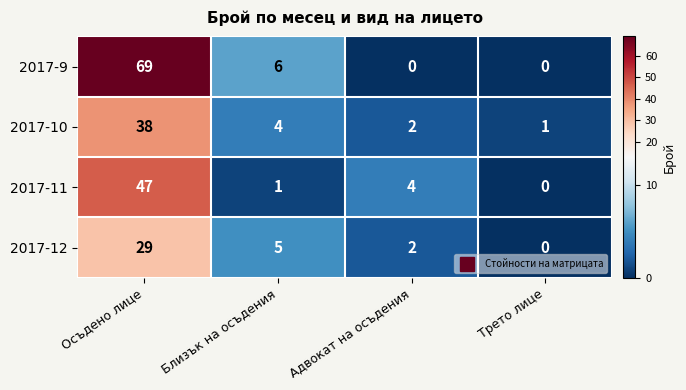

Is it true that 2017-10 equals 3 at Адвокат на осъдения?

False